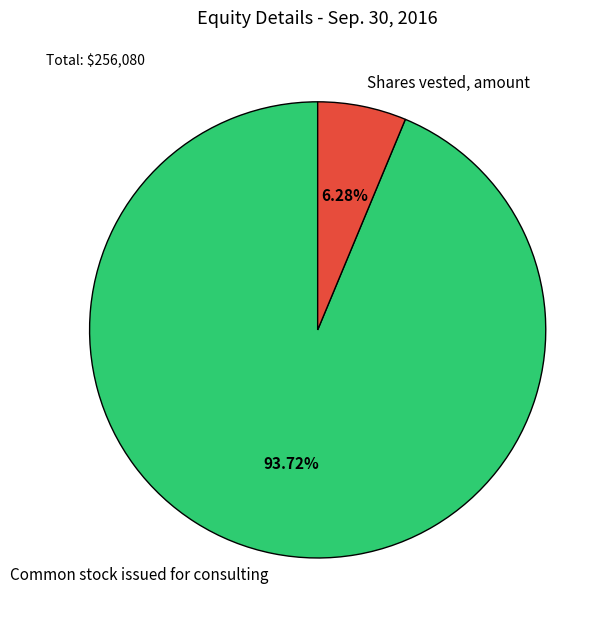

Is the sum of Common stock issued for consulting and Shares vested, amount greater than half?

Yes